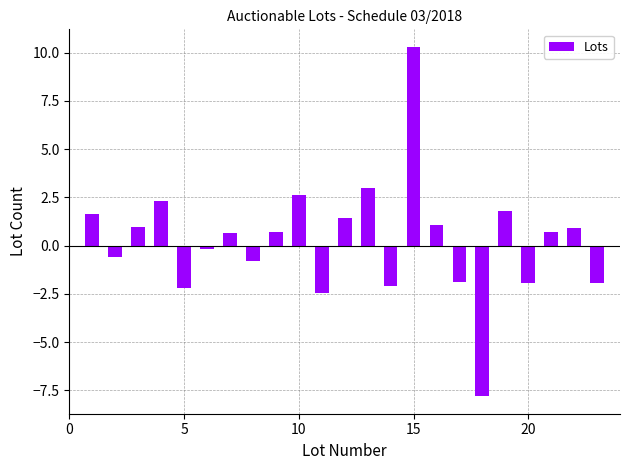

What is the smallest value displayed?

-7.8